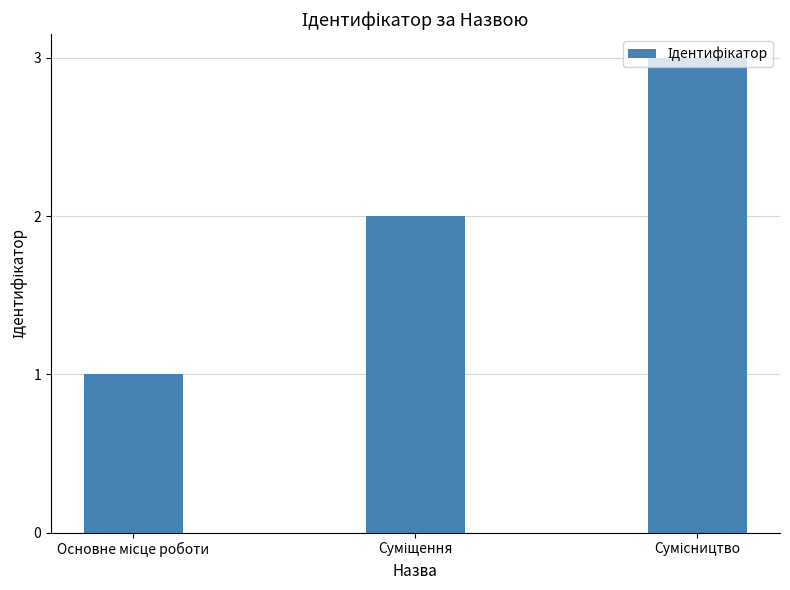

What is the maximum value shown in the chart?

3